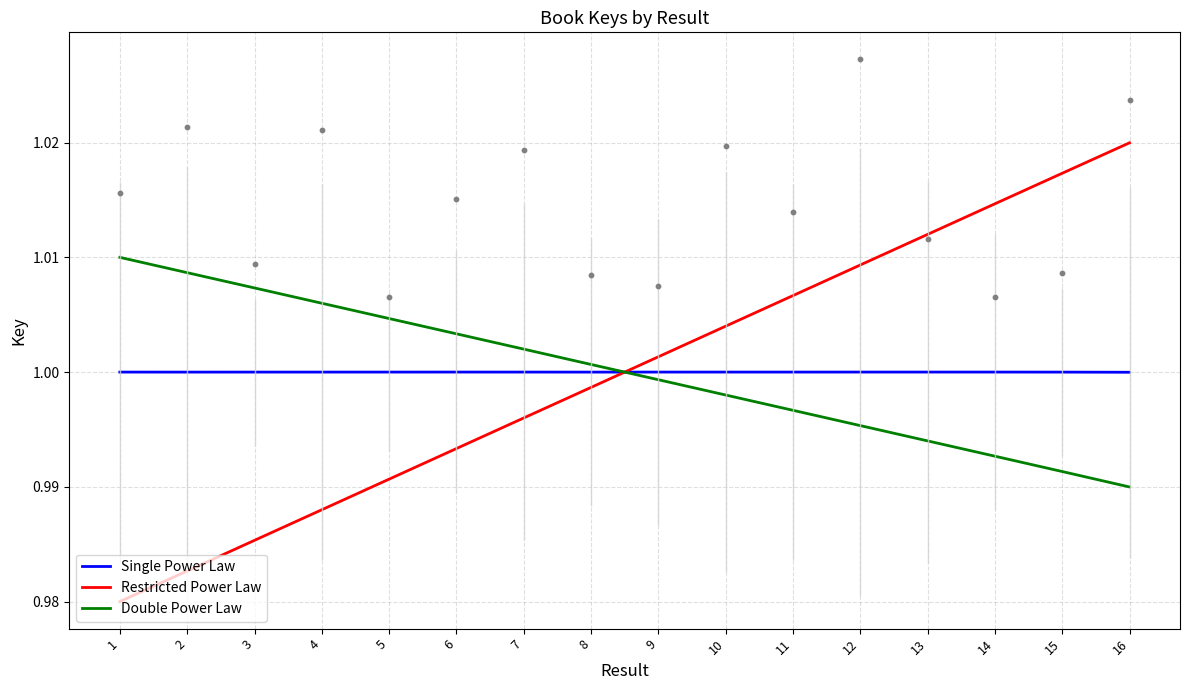

Which series reaches the minimum Y coordinate?

Restricted Power Law